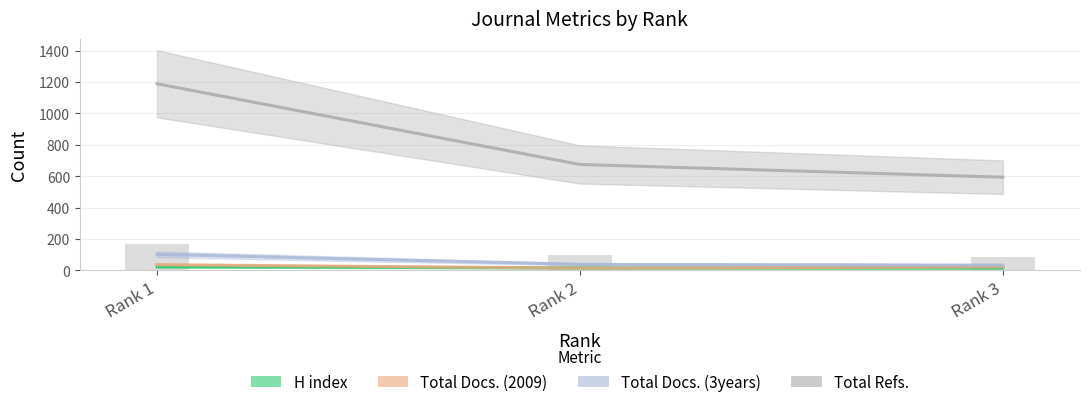

Rank the series at Rank 3 from lowest to highest value.

H index, Total Docs. (2009), Total Docs. (3years), Total Refs.